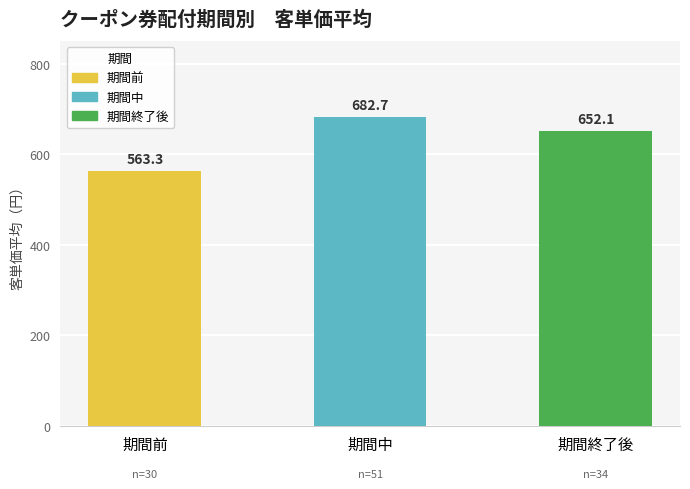

Rank the series by their average value, from lowest to highest.

期間前, 期間終了後, 期間中